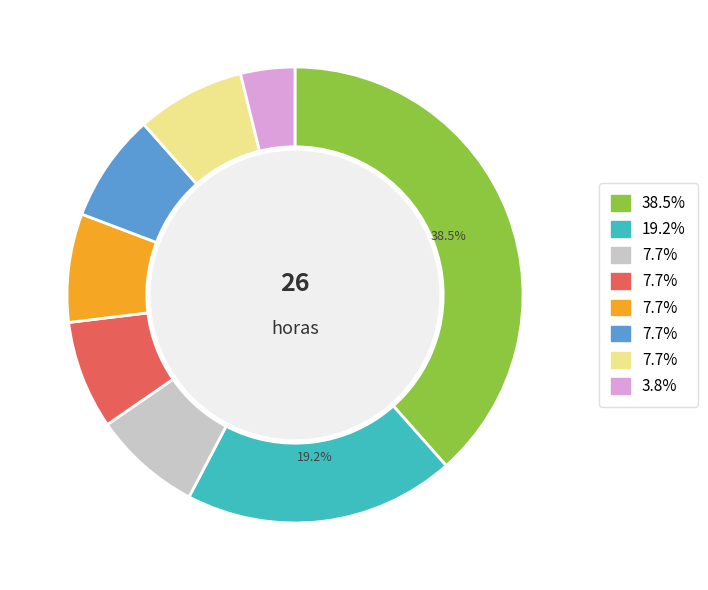

Is there any slice that represents more than half of the pie?

No